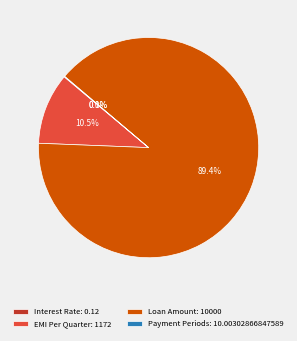

Between Loan Amount: 10000 and EMI Per Quarter: 1172, which is larger?

Loan Amount: 10000